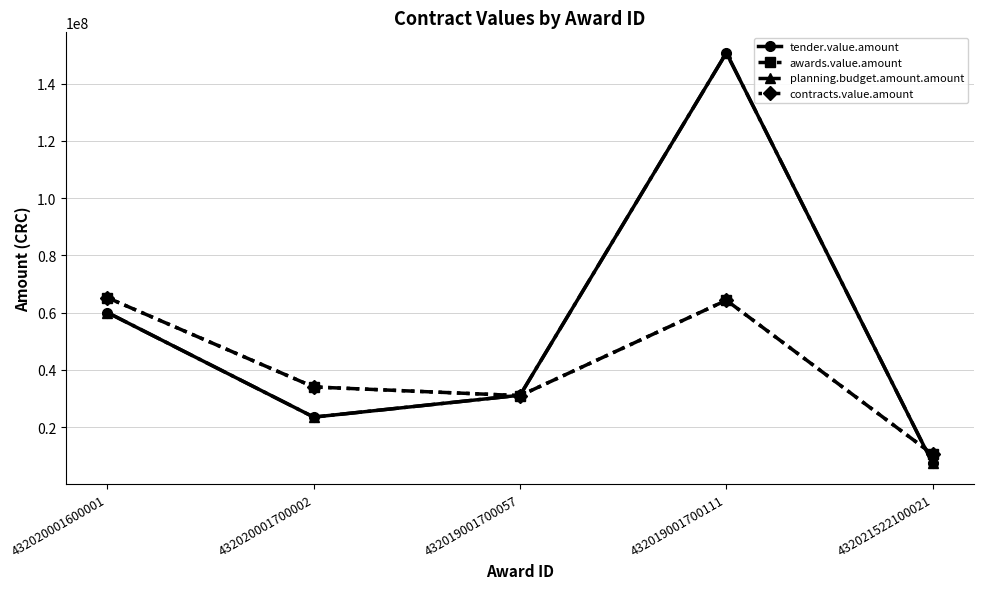

What is the minimum value for contracts.value.amount?

10482500.0